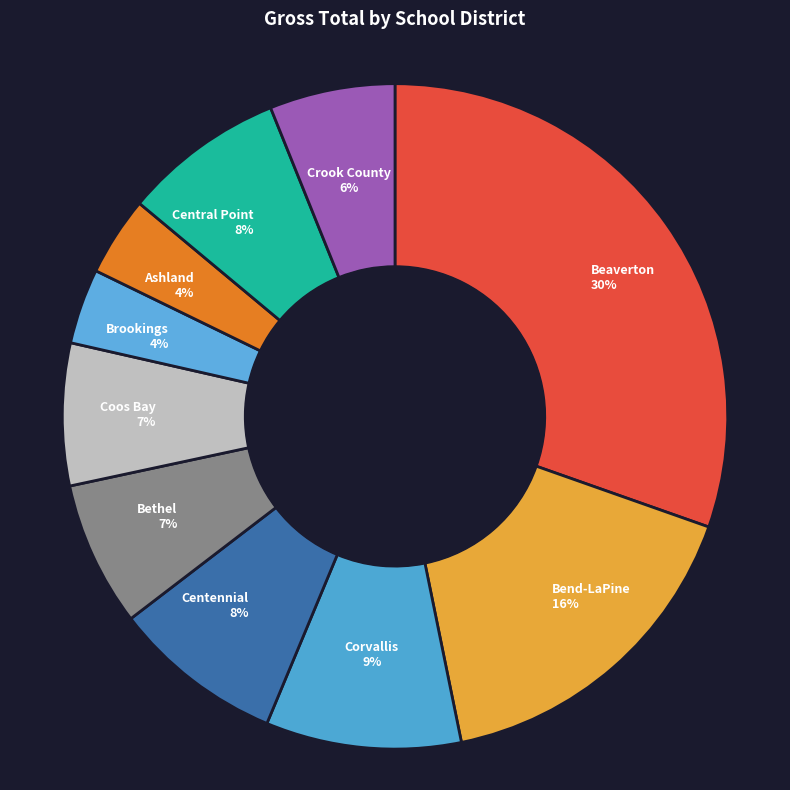

Count the number of slices in the pie.

10